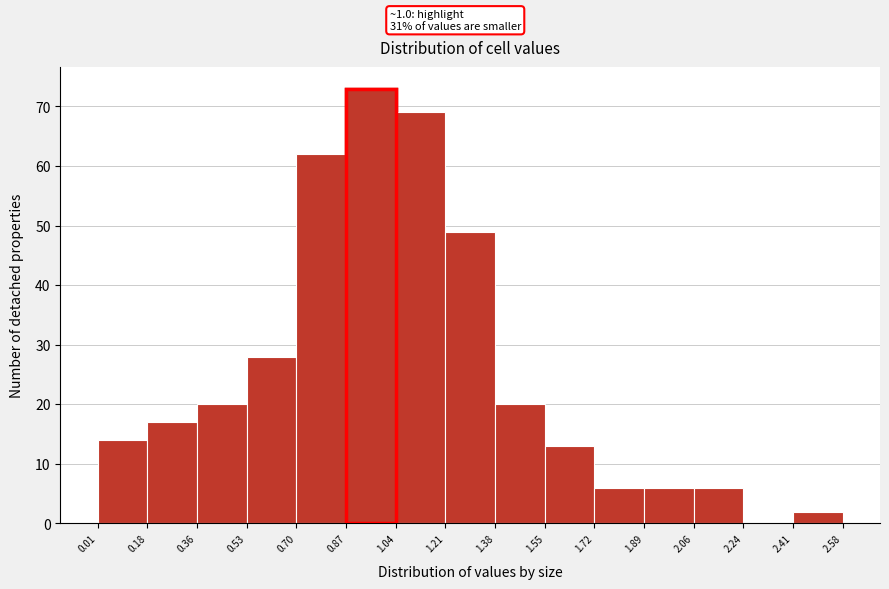

Over which range of the x-axis is the bar tallest?

0.87 to 1.04